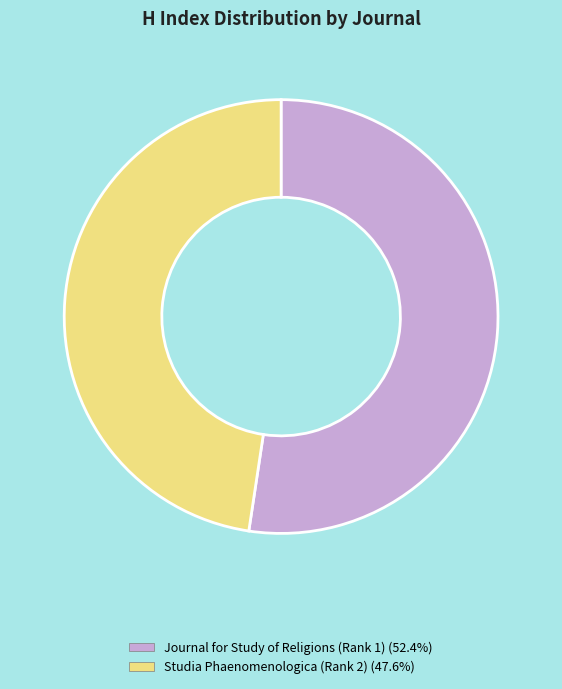

Is there any slice that represents more than half of the pie?

Yes